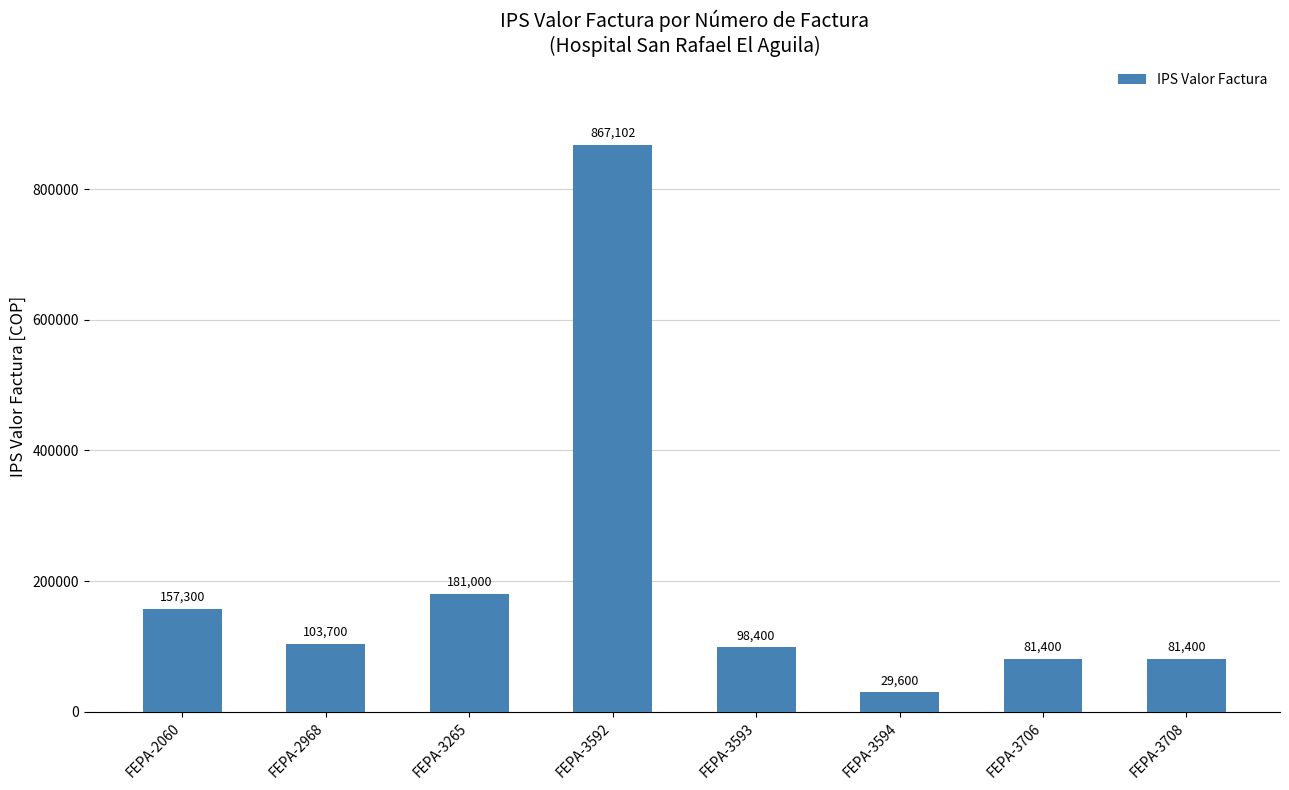

What is the change in value from FEPA-3265 to FEPA-3593?

-82600